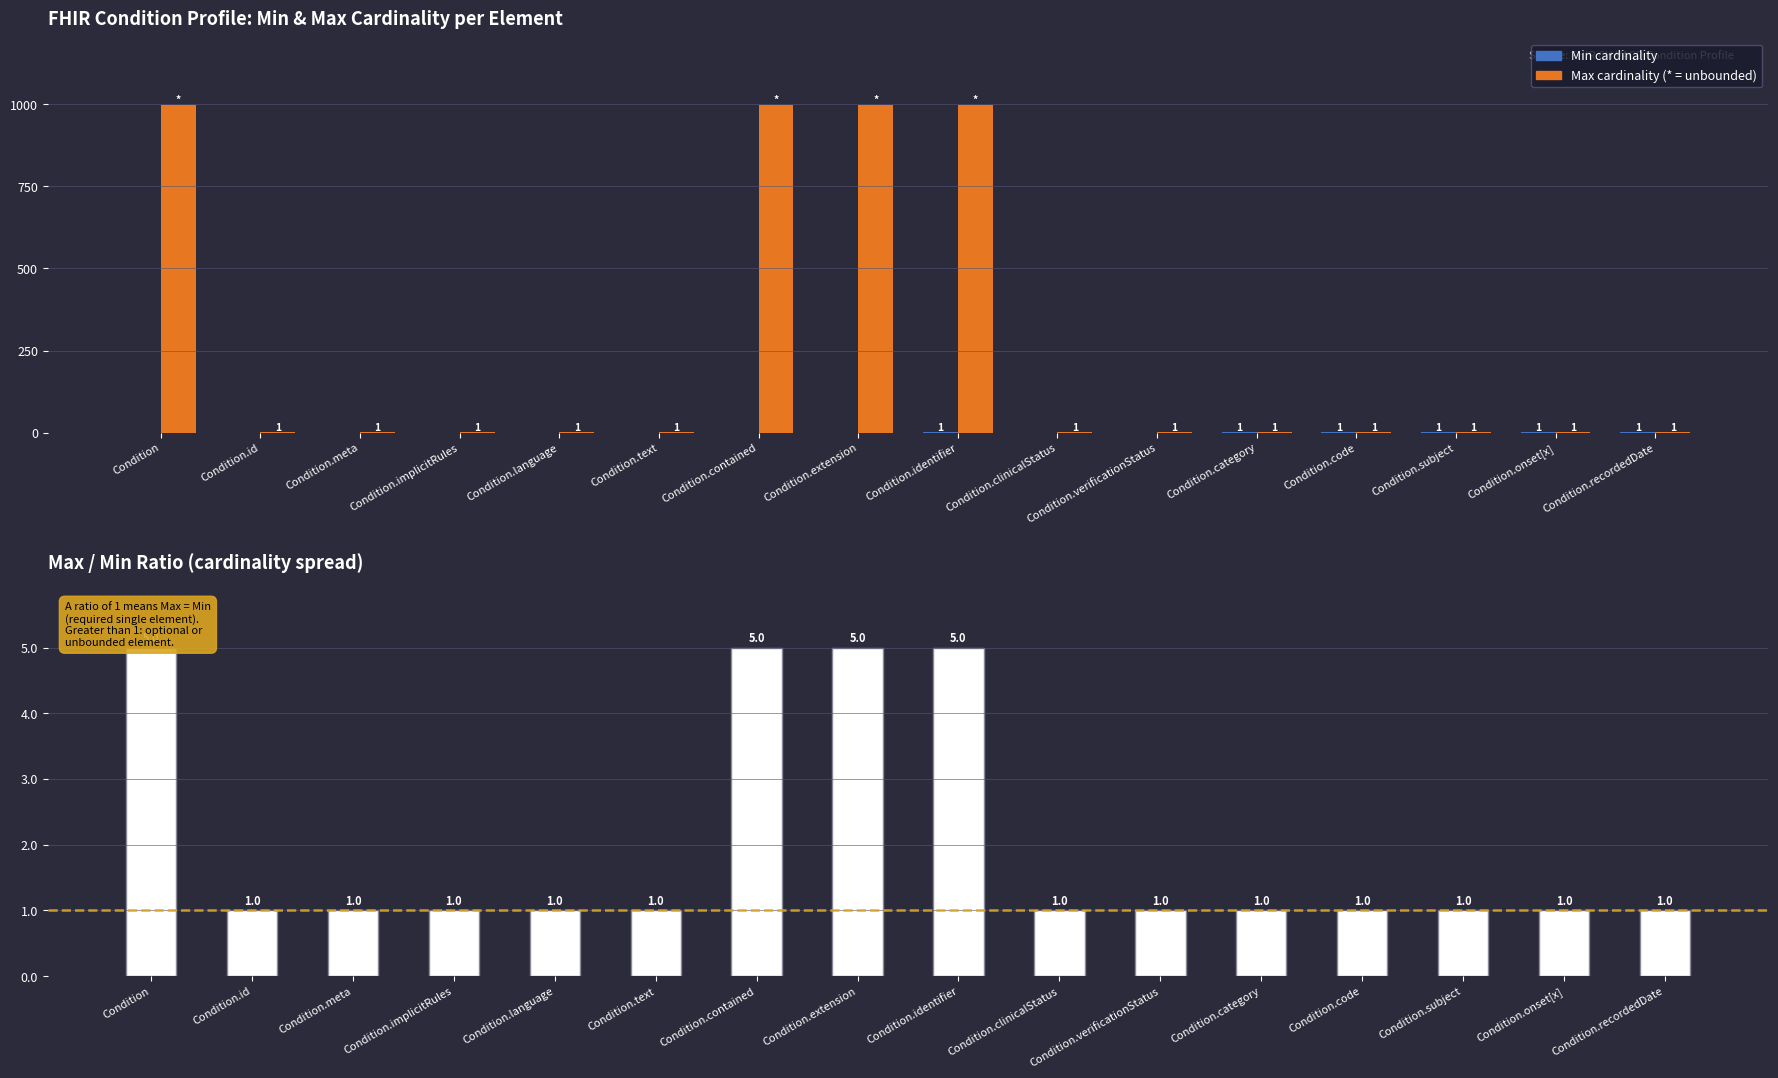

Rank the categories by Max (capped at 999→5 for display) value from lowest to highest.

Condition.id, Condition.meta, Condition.implicitRules, Condition.language, Condition.text, Condition.clinicalStatus, Condition.verificationStatus, Condition.category, Condition.code, Condition.subject, Condition.onset[x], Condition.recordedDate, Condition, Condition.contained, Condition.extension, Condition.identifier